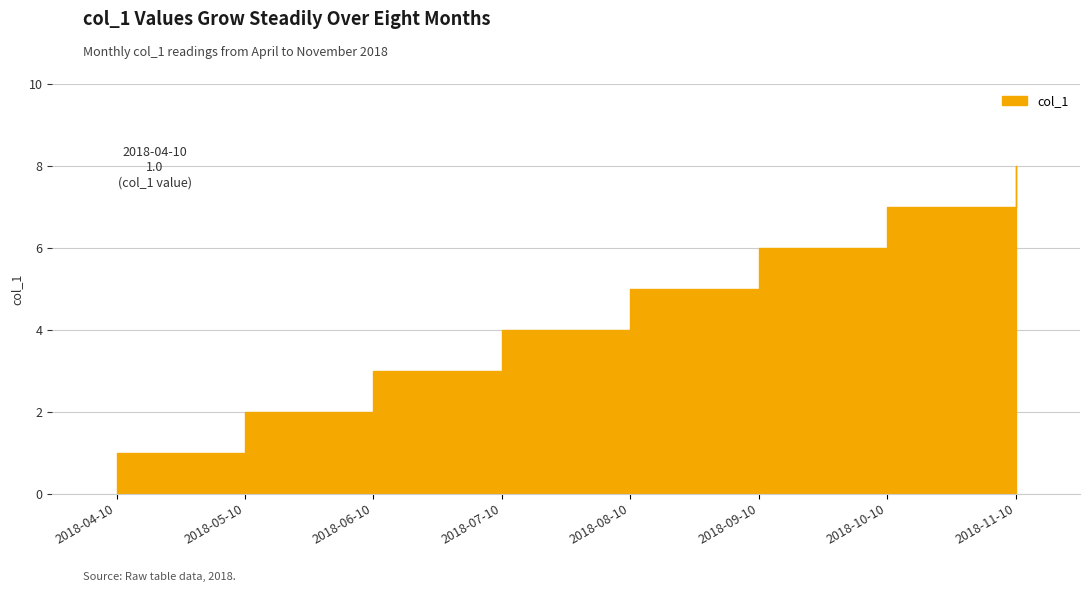

Reading left to right, what are all the values shown in this chart?

1	2	3	4	5	6	7	8